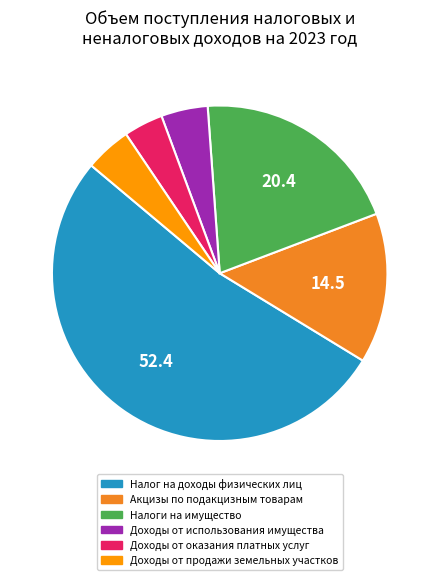

Combined, do Доходы от использования имущества and Налог на доходы физических лиц account for over 50%?

Yes